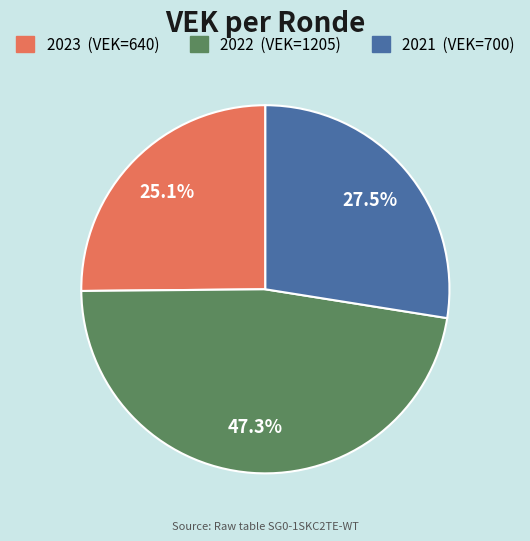

Is there any slice that represents more than half of the pie?

No